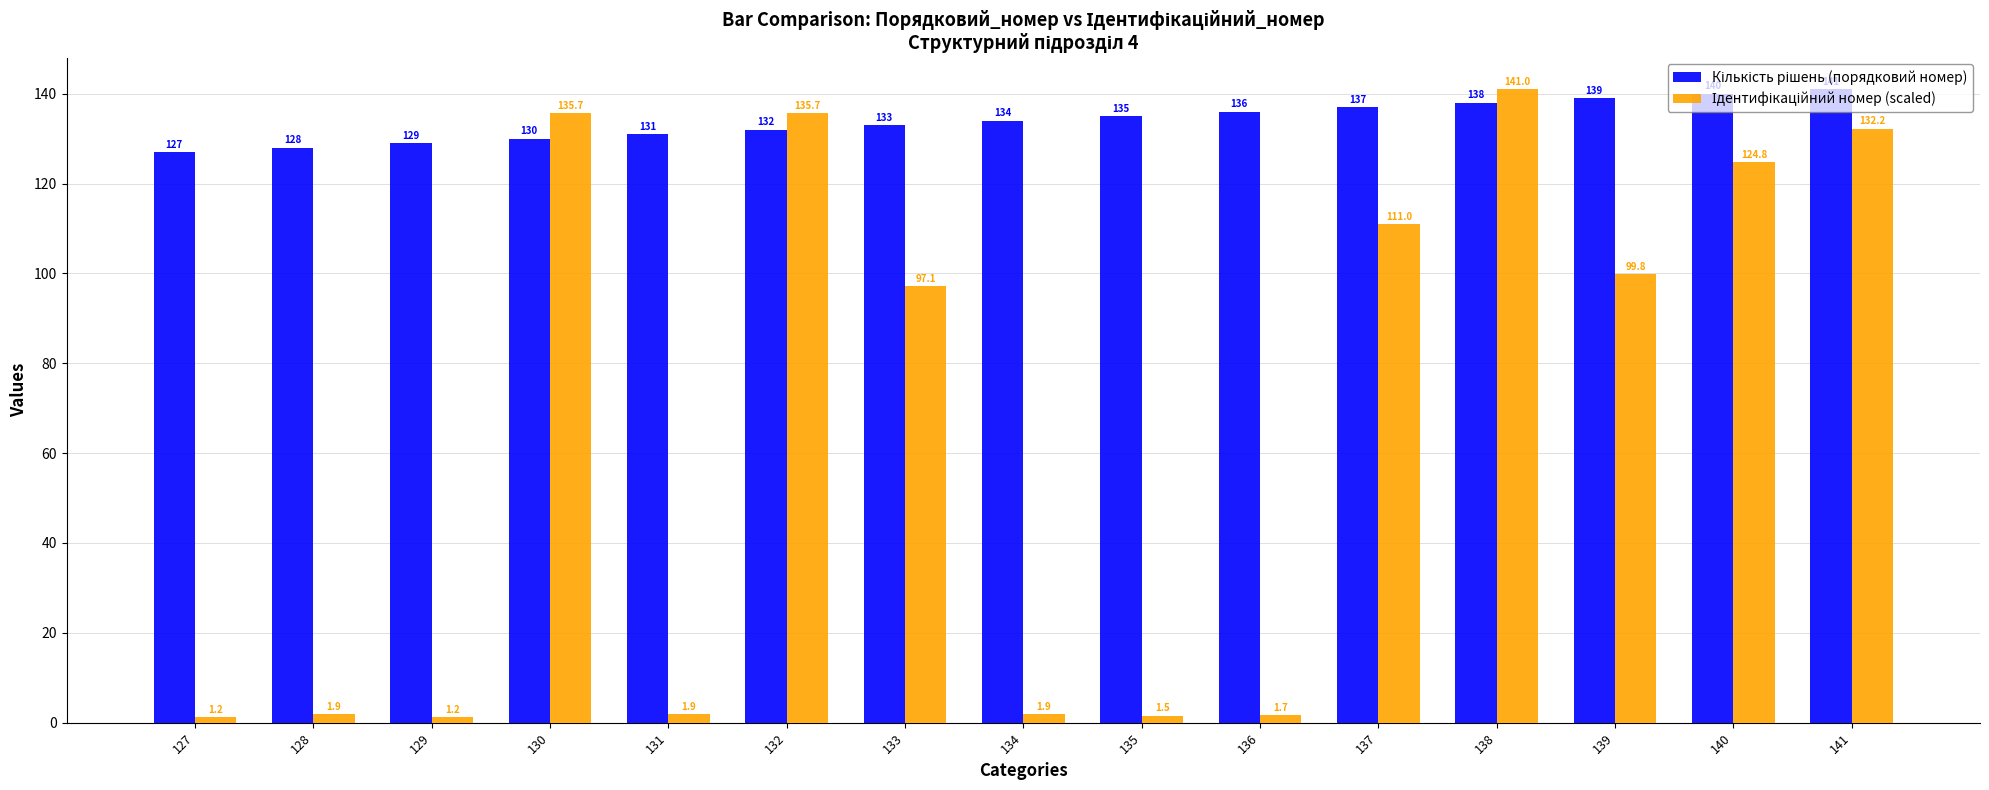

What is the difference between the highest and lowest values at 137?

26.0